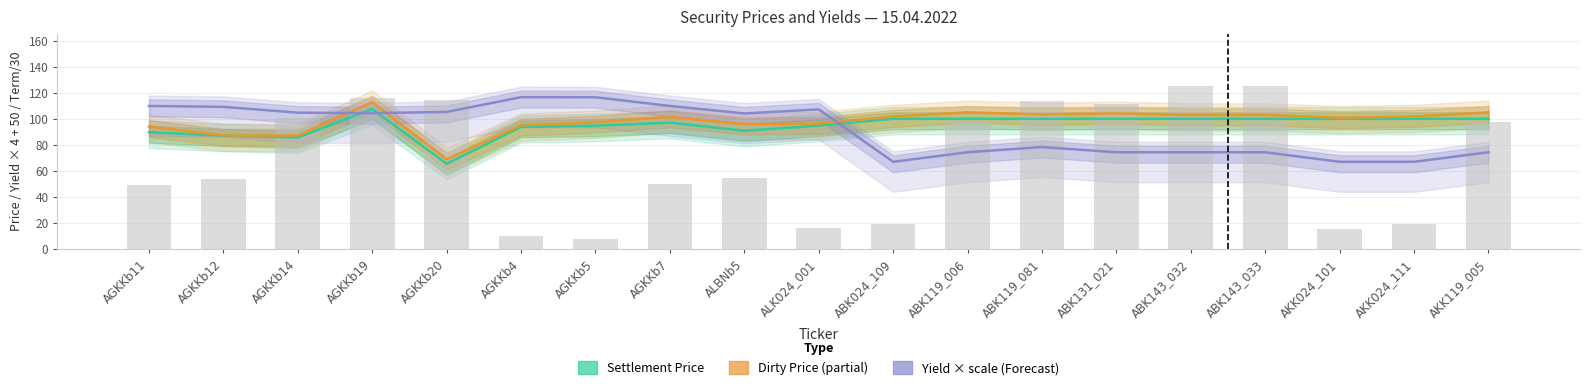

What is the value of the Settlement Price (Estimate) bar at the 11th from the left?

100.0